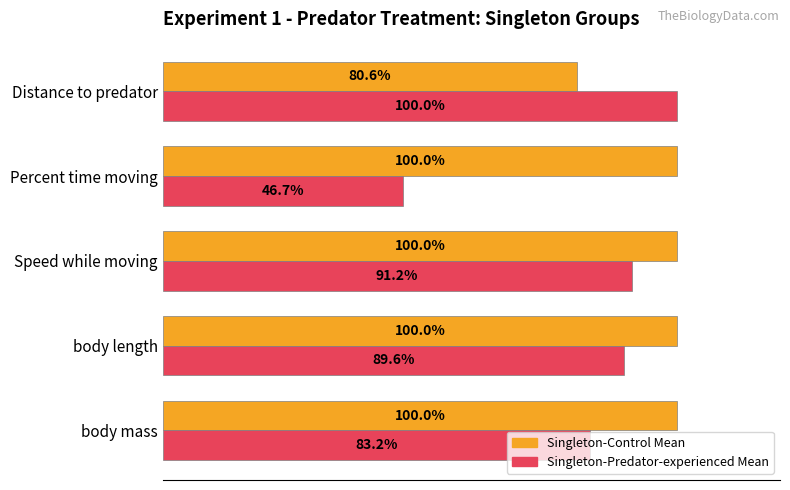

Rank the series by their average value, from lowest to highest.

Singleton-Predator-experienced Mean, Singleton-Control Mean